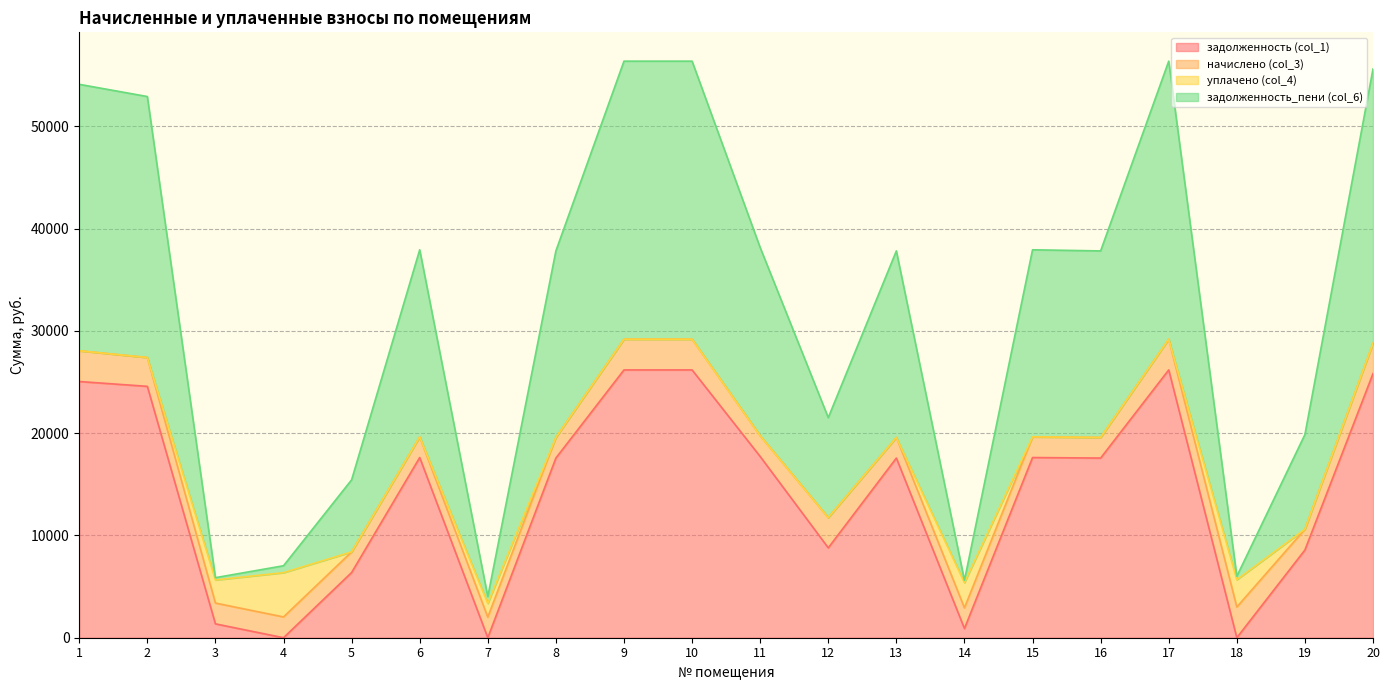

The value of задолженность (col_1) at 5 is 9510.0. True or false?

False